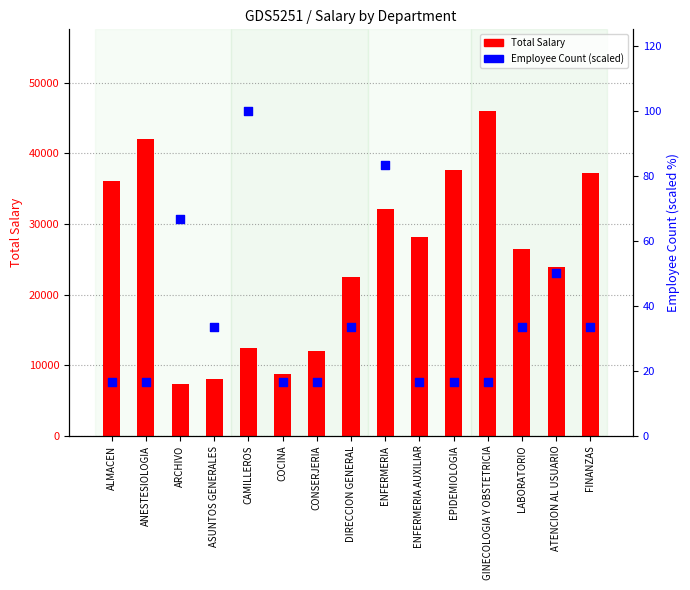

What is the total value across all series at ALMACEN?

36145.2